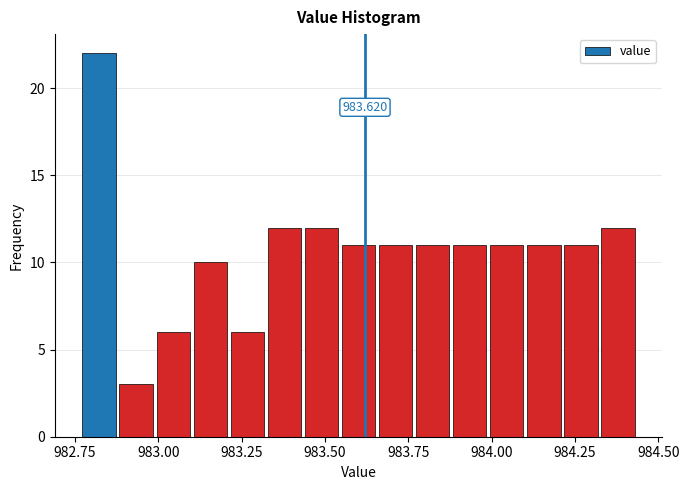

Around what value on the x-axis is the tallest bar? Give the approximate position of its centre, as read against the axis.

982.80